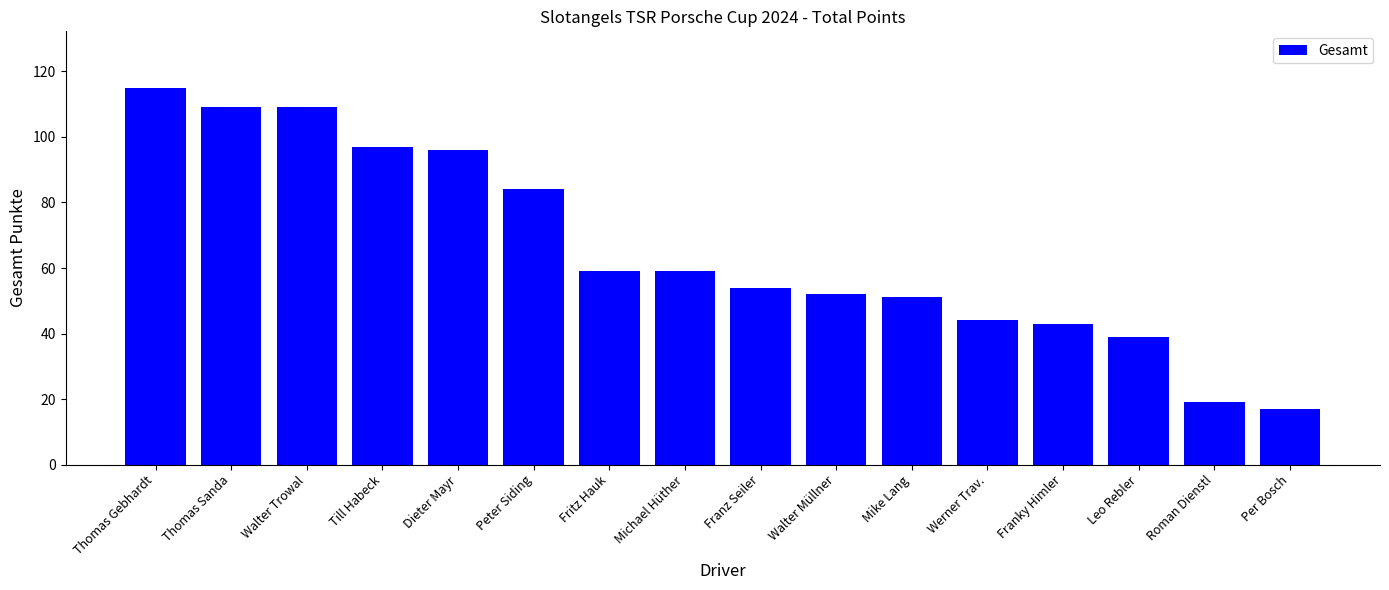

Reading left to right, transcribe all the data shown in this chart.

115	109	109	97	96	84	59	59	54	52	51	44	43	39	19	17